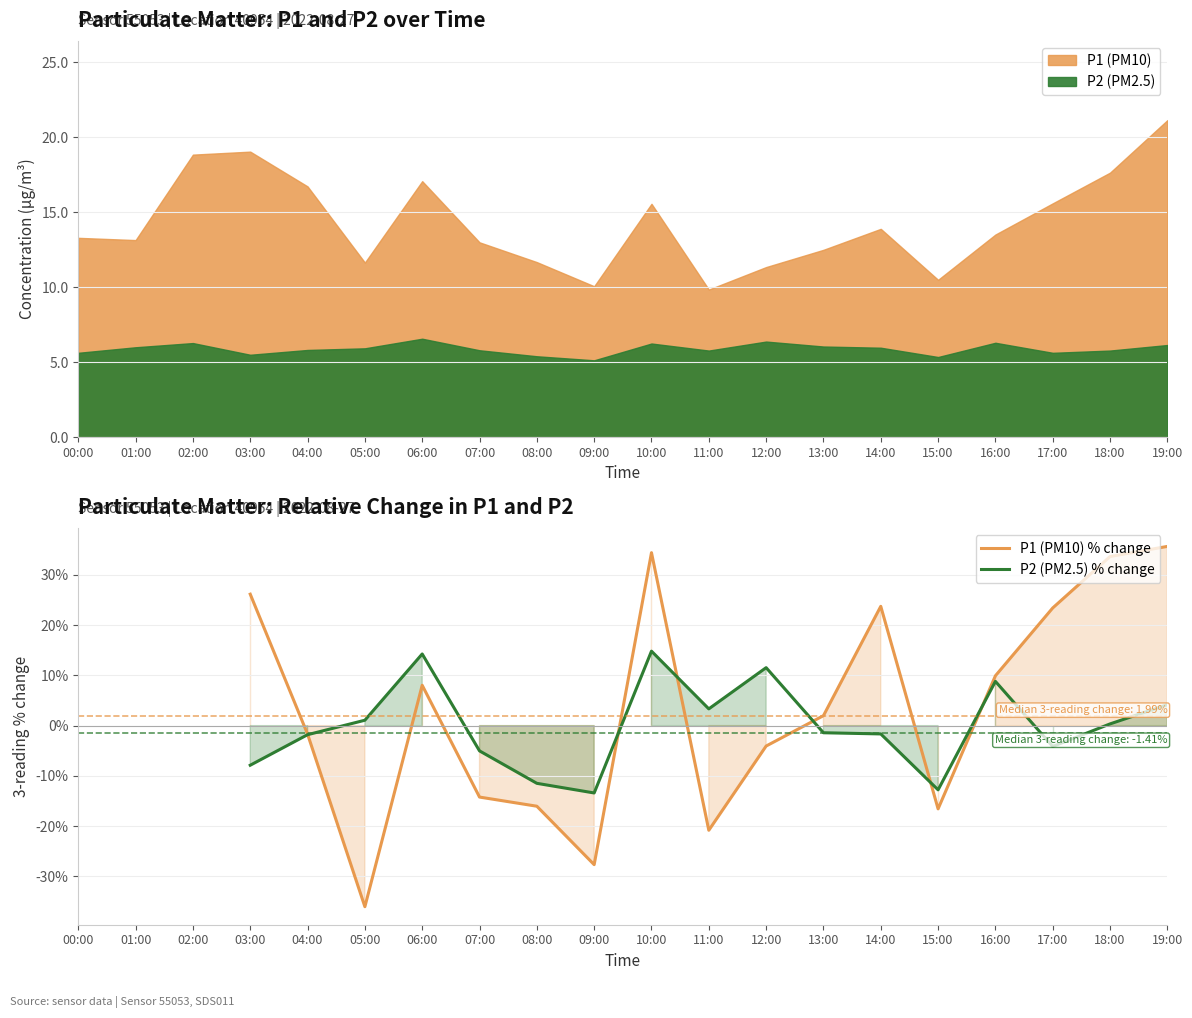

What is the value of the P2 (PM2.5) % change point at the 11th from the left?

-1.4